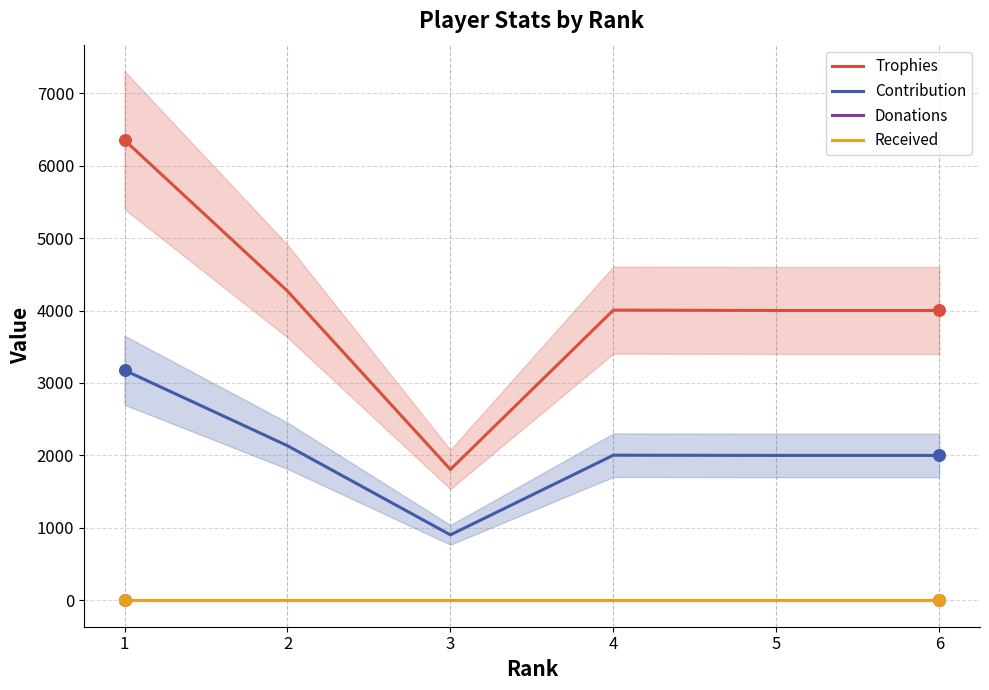

At which category is the sum across all series the highest?

1